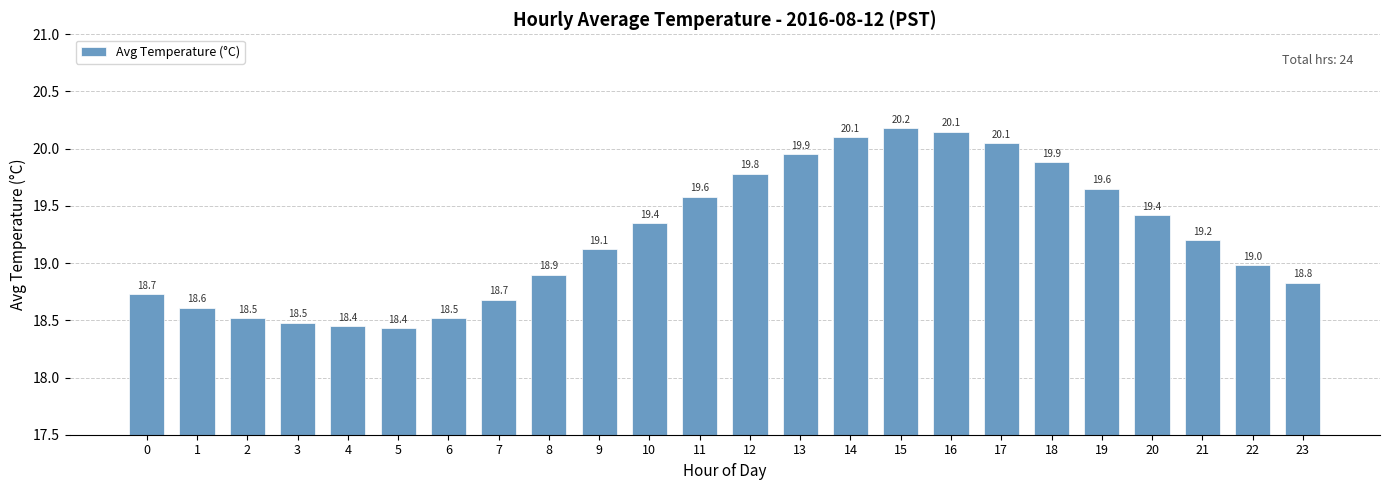

What is the average value?

19.2